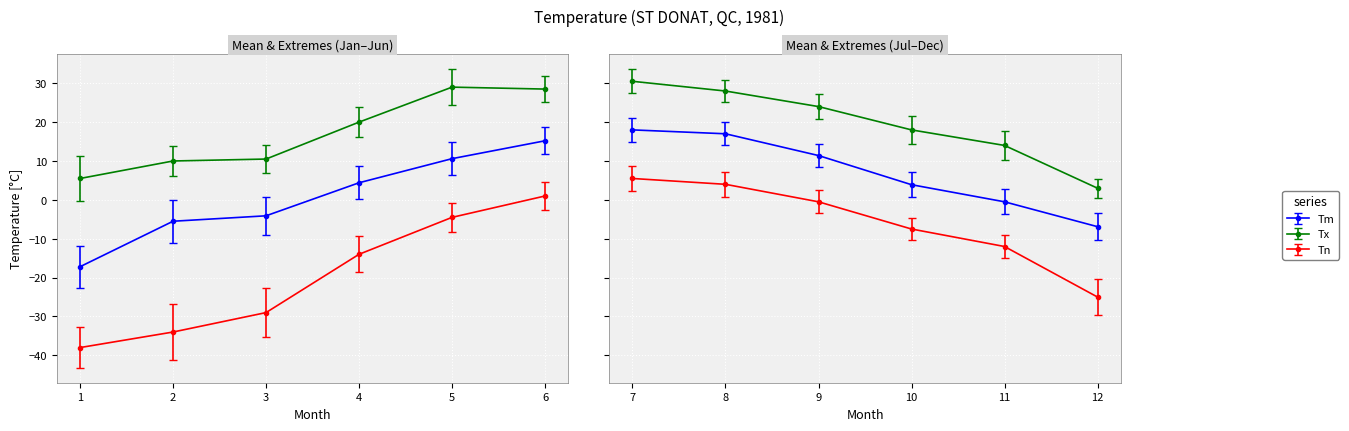

True or false: Tn and Tx cross at least once.

False